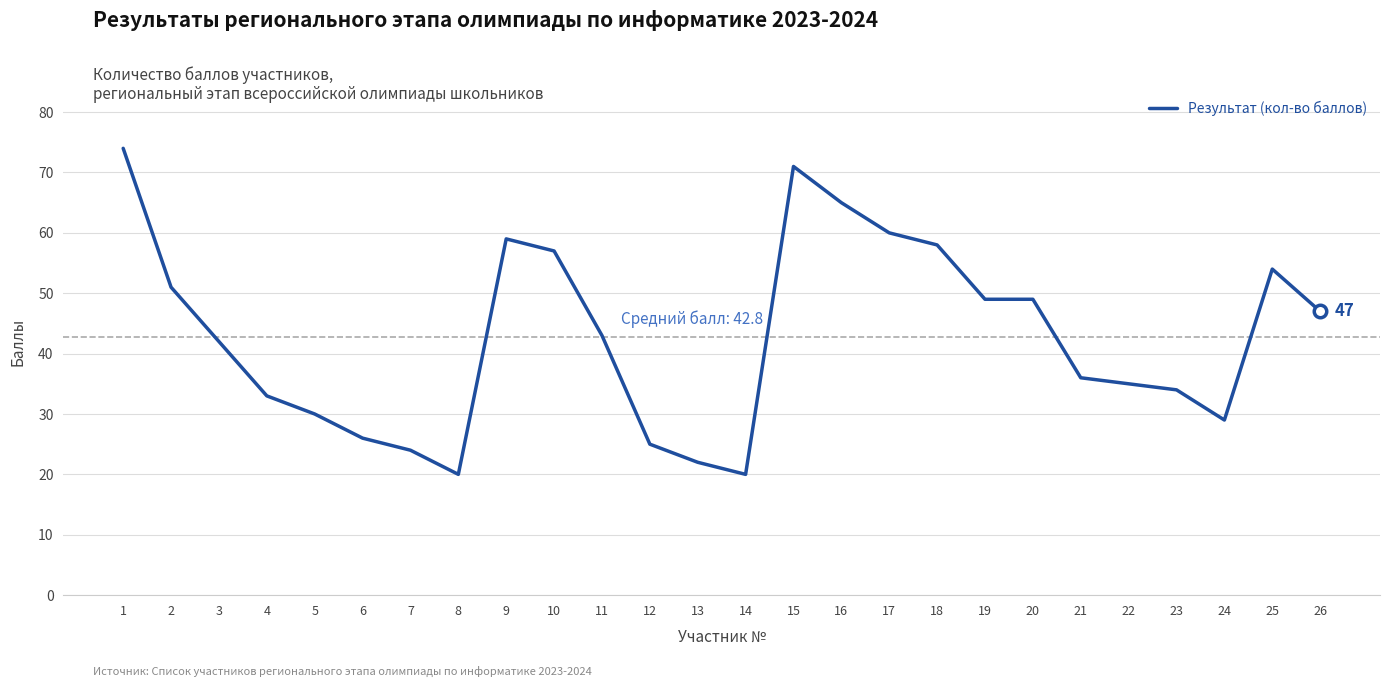

What is the difference between the values at 1 and 6?

48